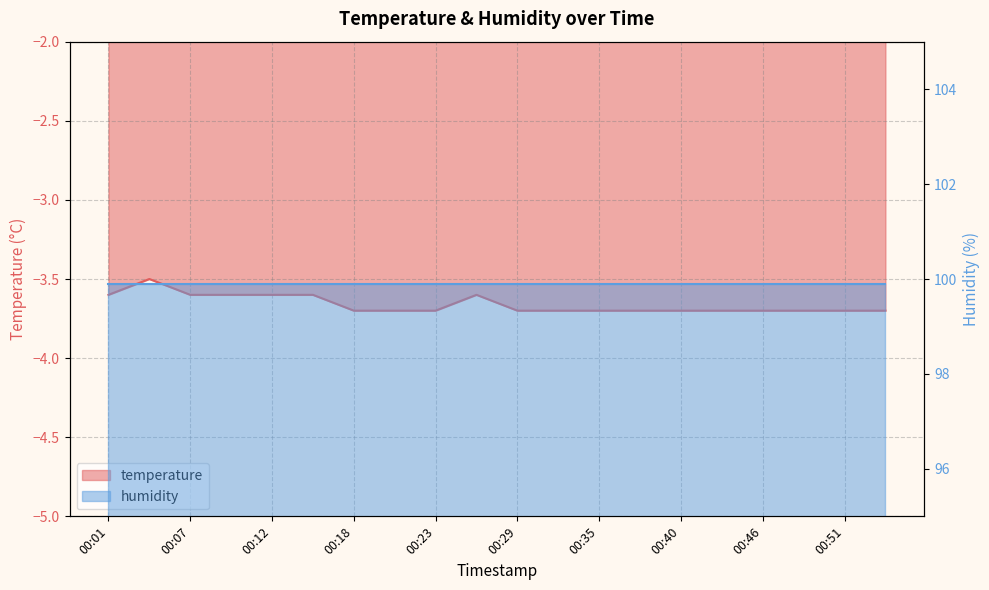

At which label is the value closest to -3?

00:04